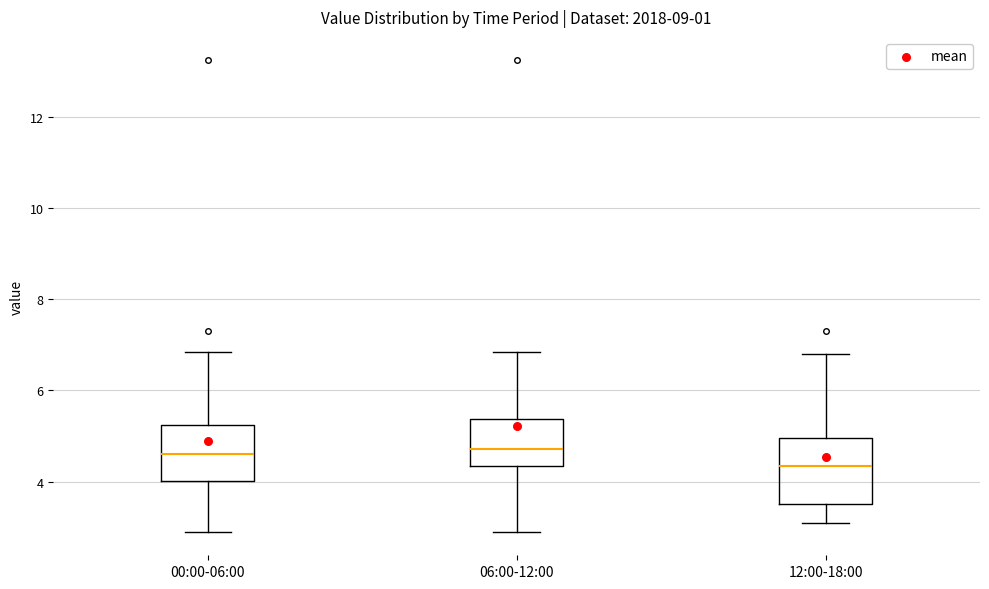

Which box is the tallest, from its lower edge to its upper edge?

12:00-18:00